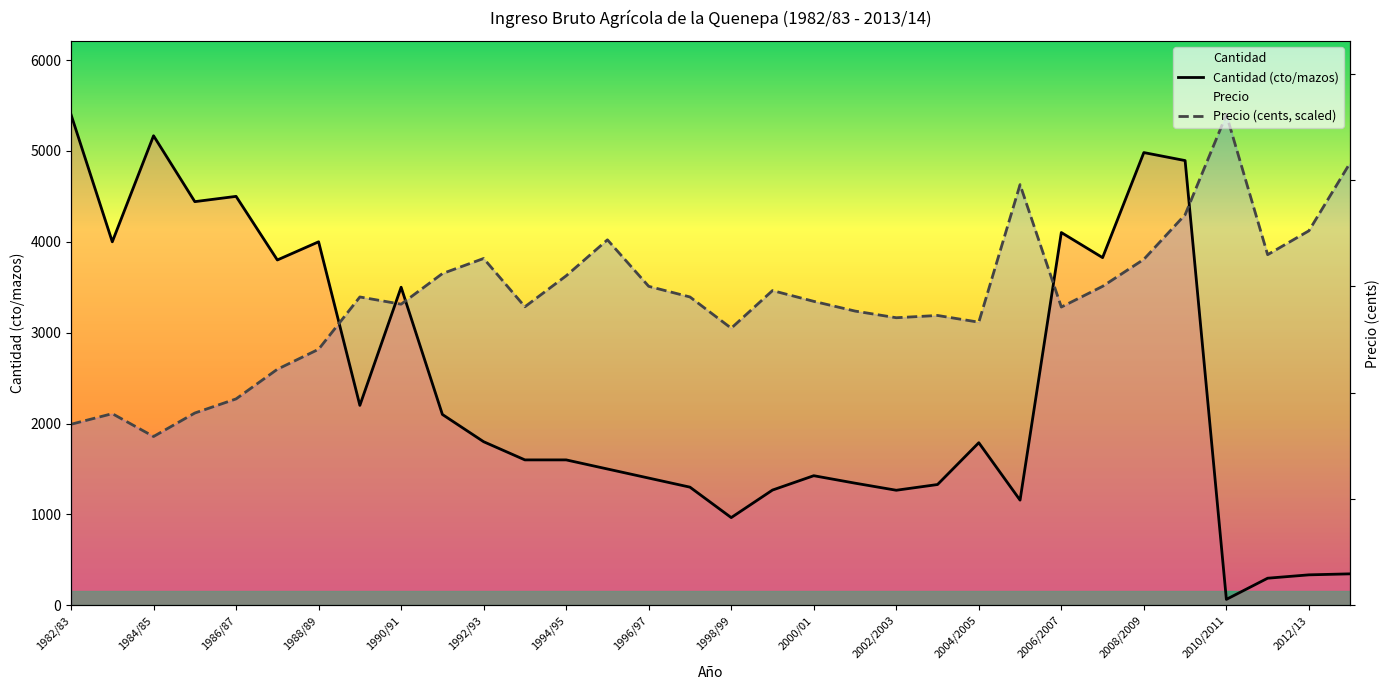

Which has a higher value, 2000/01 or 2004/2005?

2004/2005